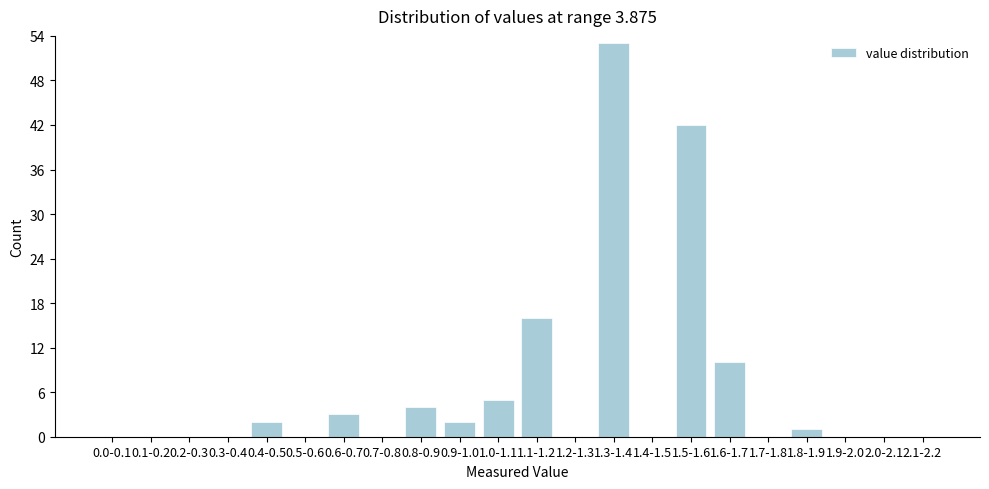

Reading right to left, list all the values displayed in this chart.

2.1-2.2=0	2.0-2.1=0	1.9-2.0=0	1.8-1.9=1	1.7-1.8=0	1.6-1.7=10	1.5-1.6=42	1.4-1.5=0	1.3-1.4=53	1.2-1.3=0	1.1-1.2=16	1.0-1.1=5	0.9-1.0=2	0.8-0.9=4	0.7-0.8=0	0.6-0.7=3	0.5-0.6=0	0.4-0.5=2	0.3-0.4=0	0.2-0.3=0	0.1-0.2=0	0.0-0.1=0